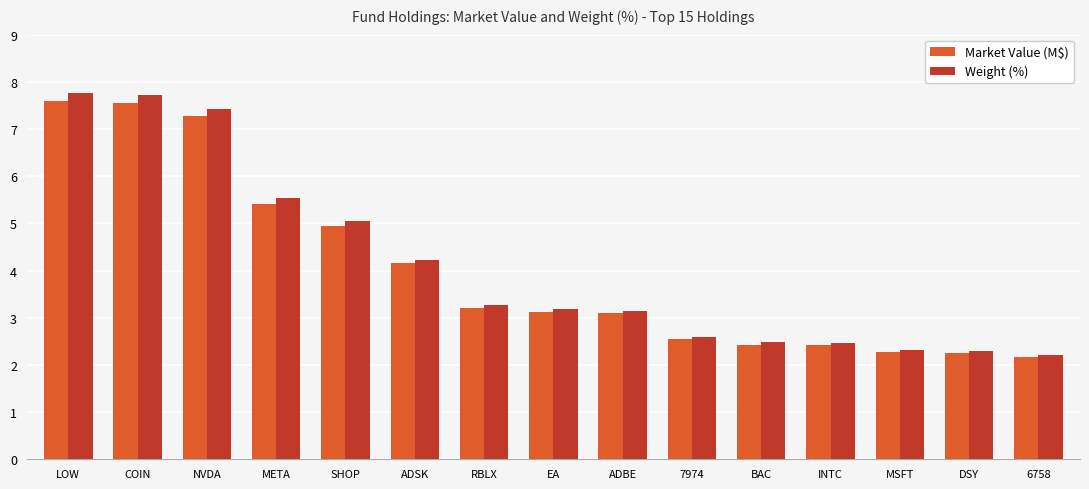

Is the value of Weight (%) at RBLX greater than the value of Market Value (M$) at COIN?

No